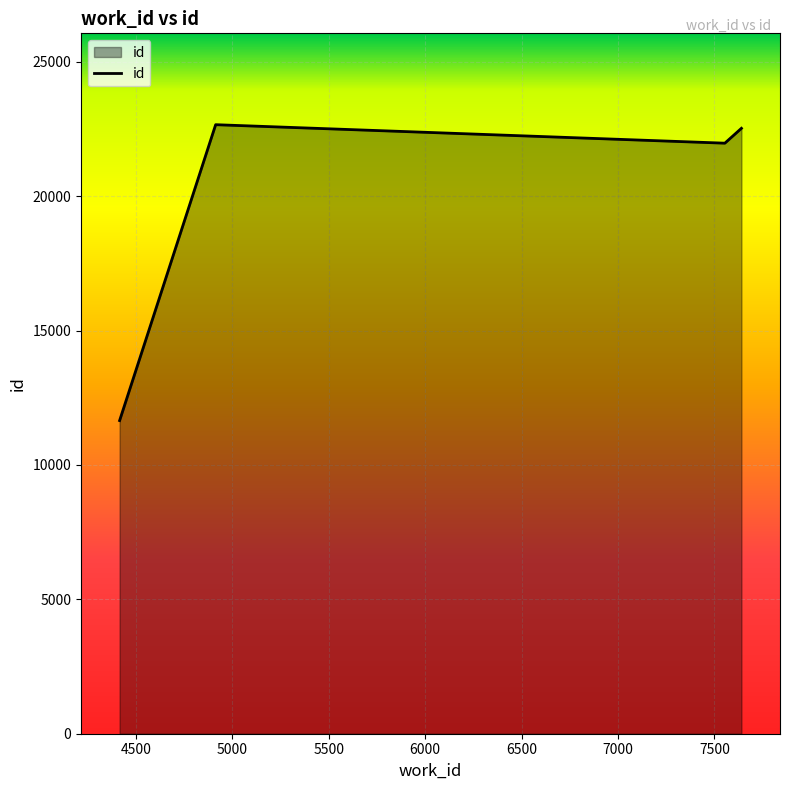

What is the smallest value displayed?

11651